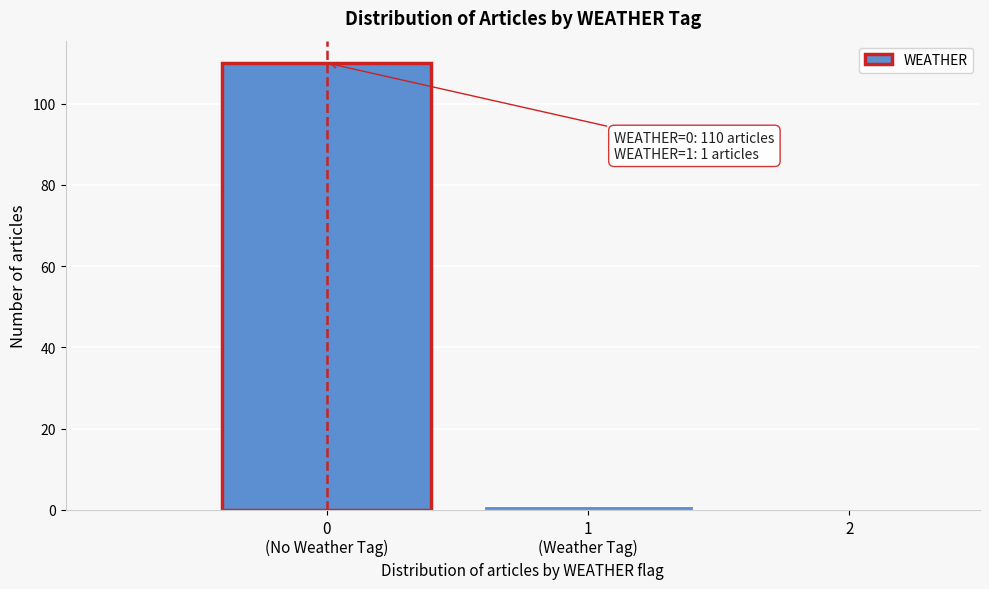

What is the sum of all values?

111